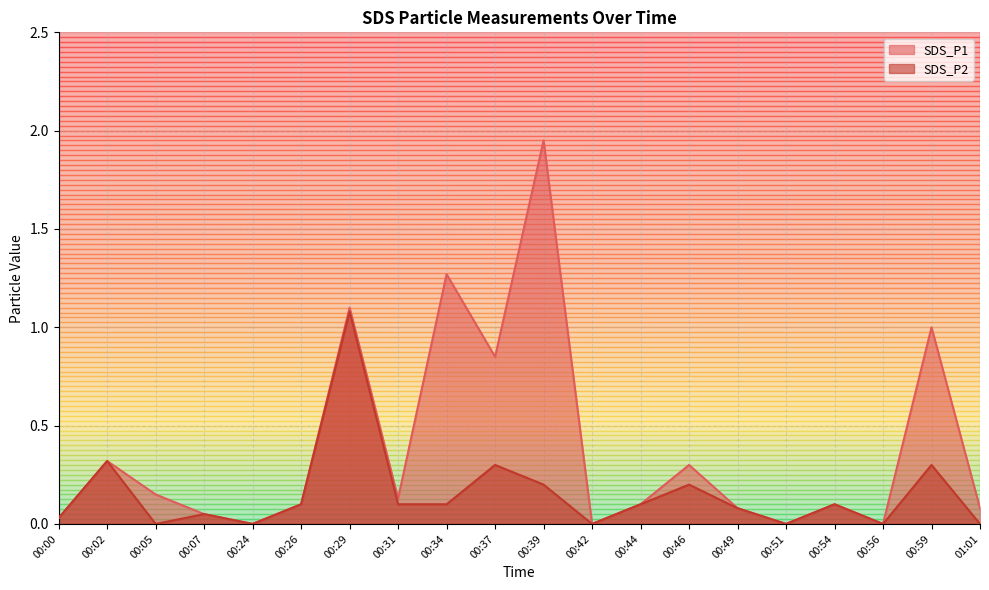

True or false: SDS_P2 and SDS_P1 cross at least once.

False